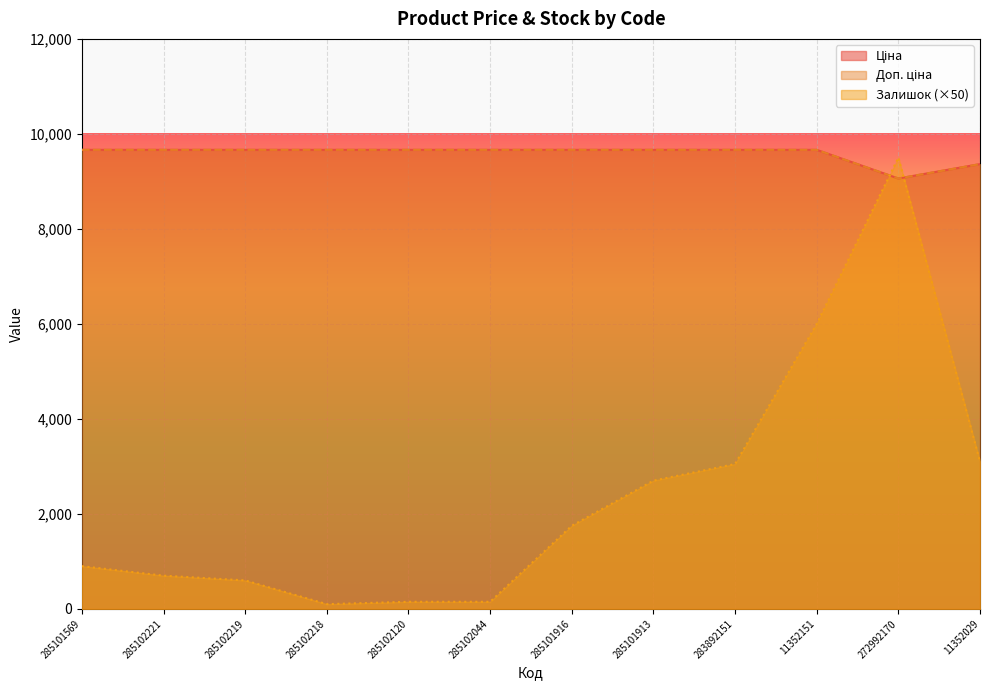

Where does the Залишок series first go above 1750?

285101913